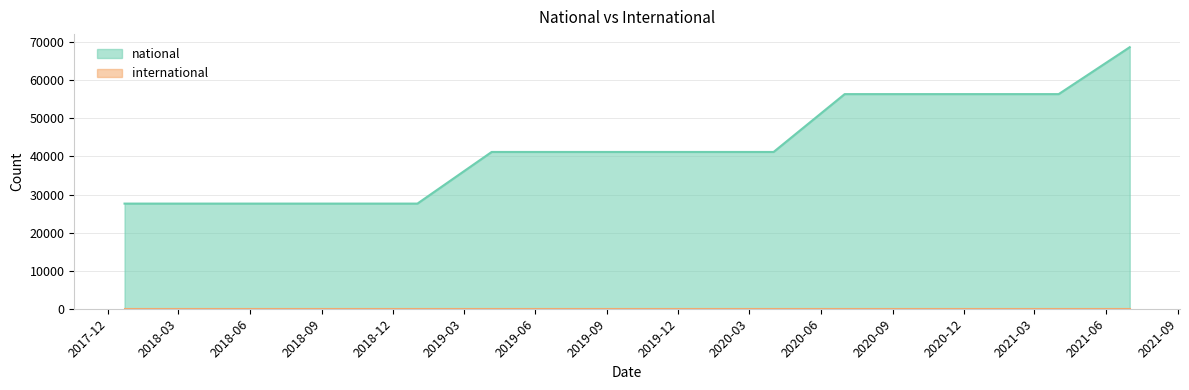

How many lines are shown in the chart?

2